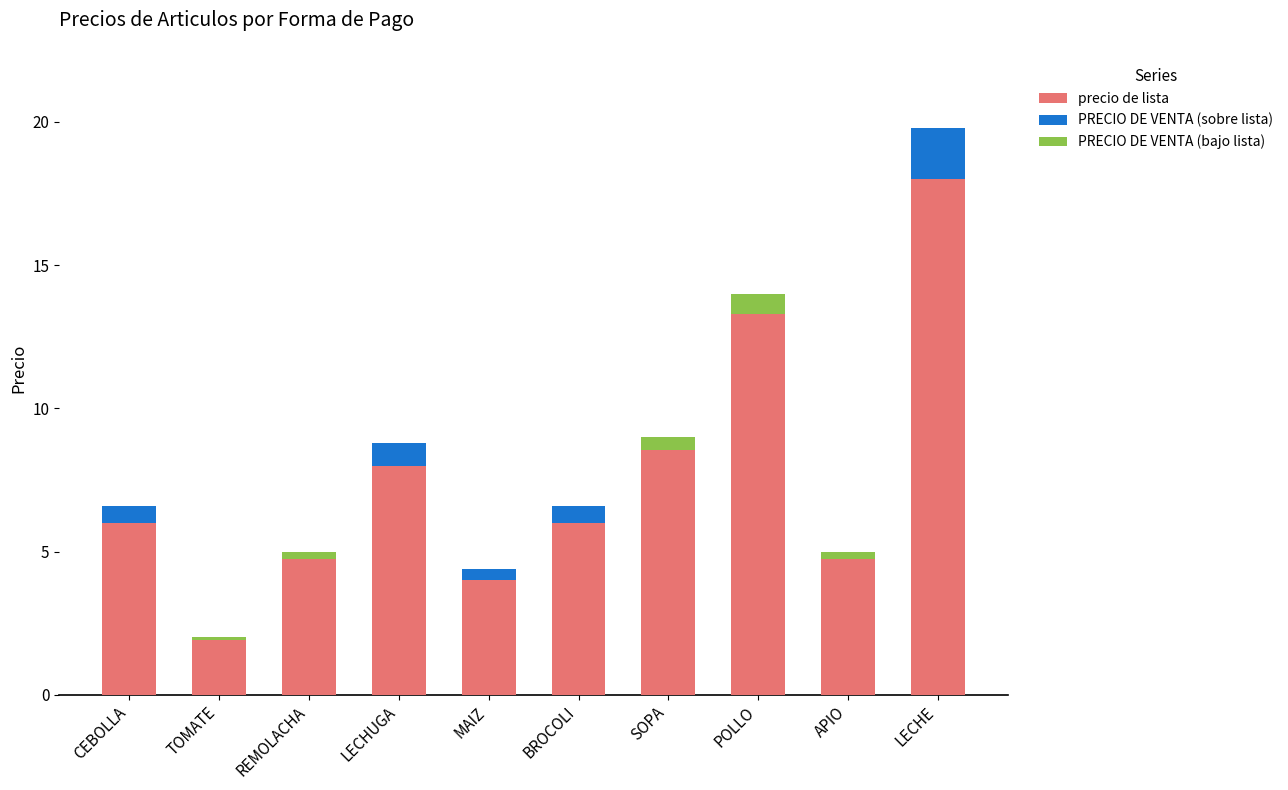

What value does the PRECIO DE VENTA (bajo lista) series have at SOPA?

0.4